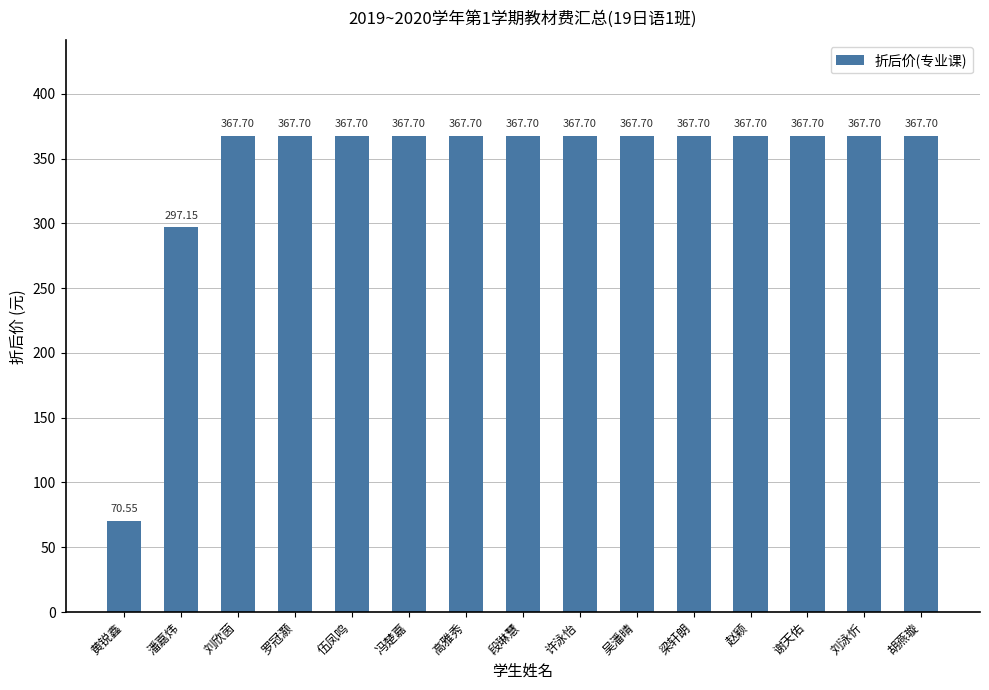

At which label does the data first exceed 367?

刘欣茵